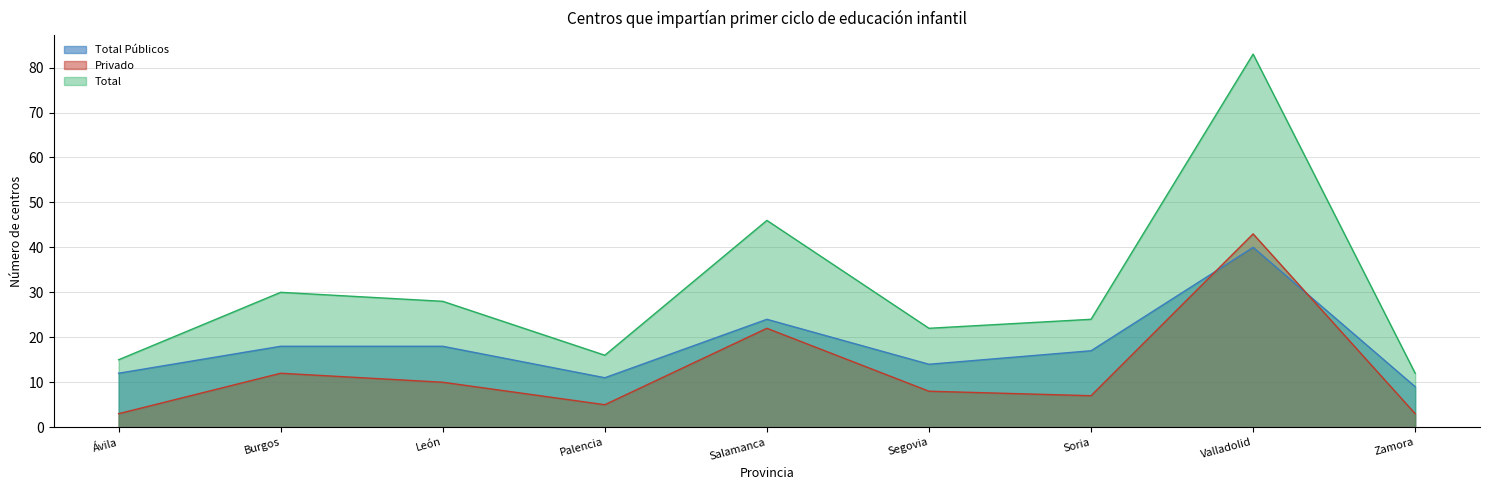

Which series has the largest range (max minus min)?

Total